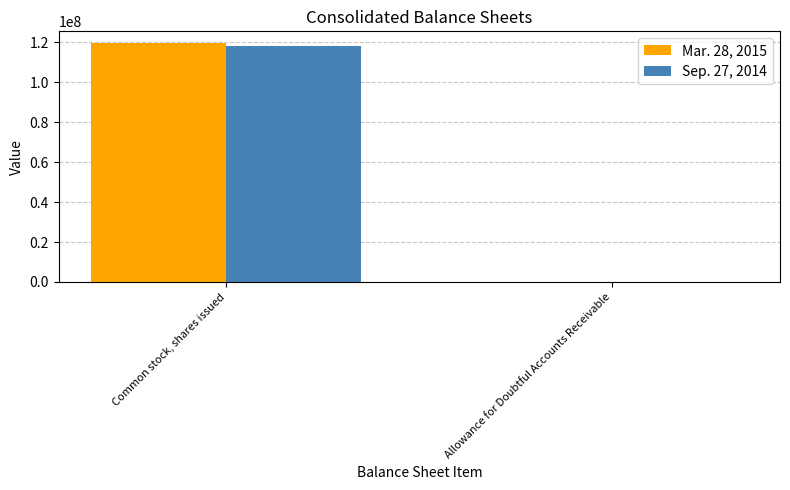

The Sep. 27, 2014 series shows 188908972 at Common stock, shares issued. True or false?

False